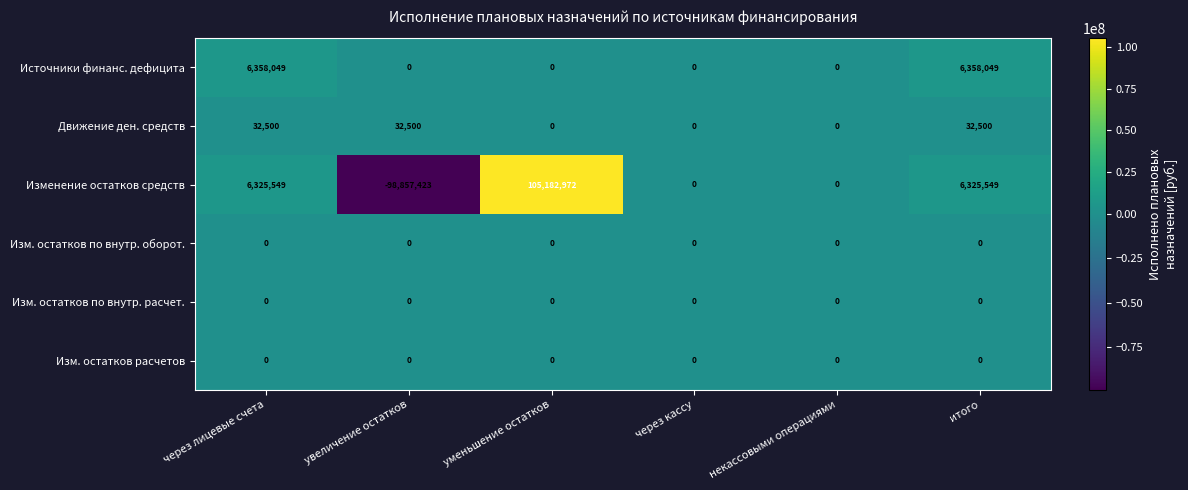

How many data points does each series have?

6